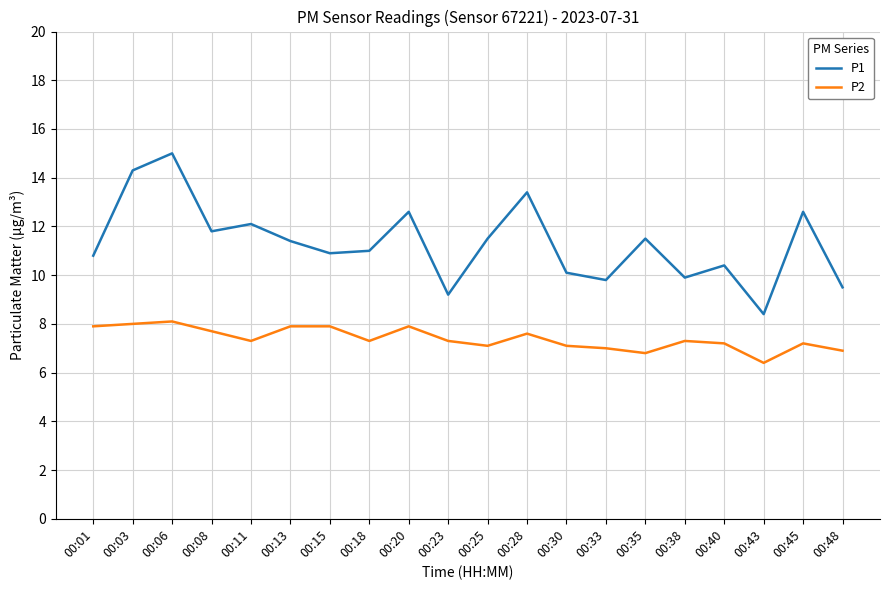

True or false: P1 and P2 cross at least once.

False